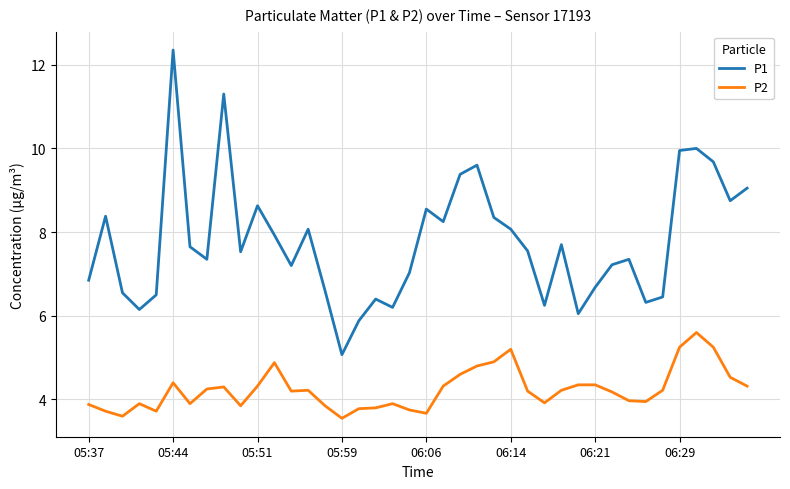

What is the sum of all P1 values?

310.8